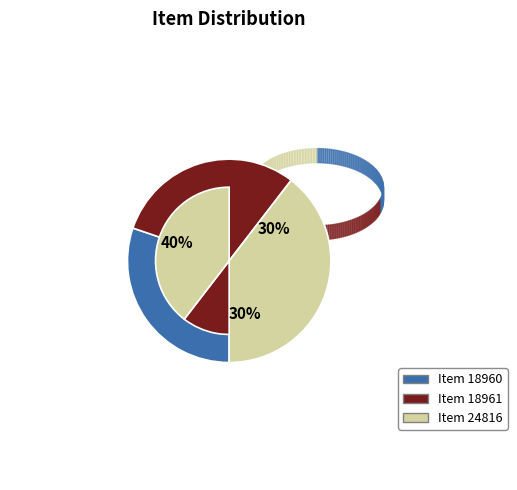

What is the total percentage of Item 24816 and Item 18961?

69.8%